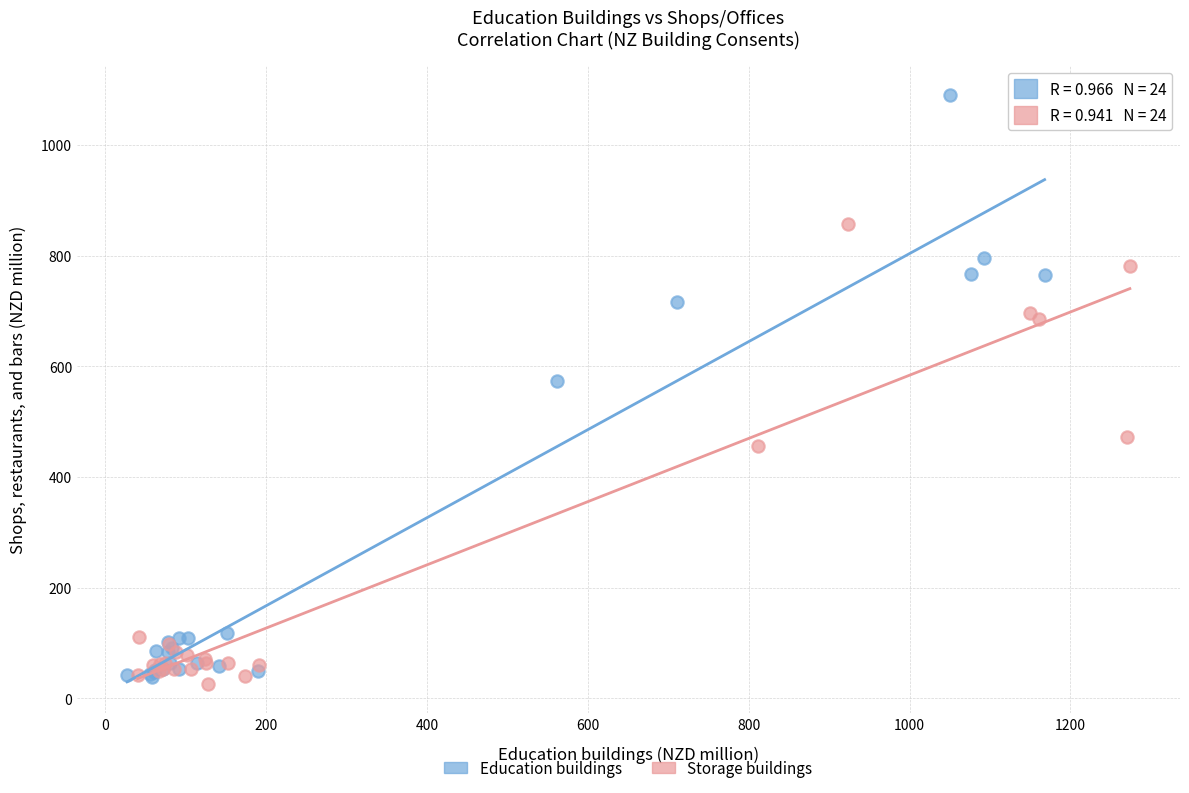

What are all the series names shown in the legend?

Education buildings, Storage buildings